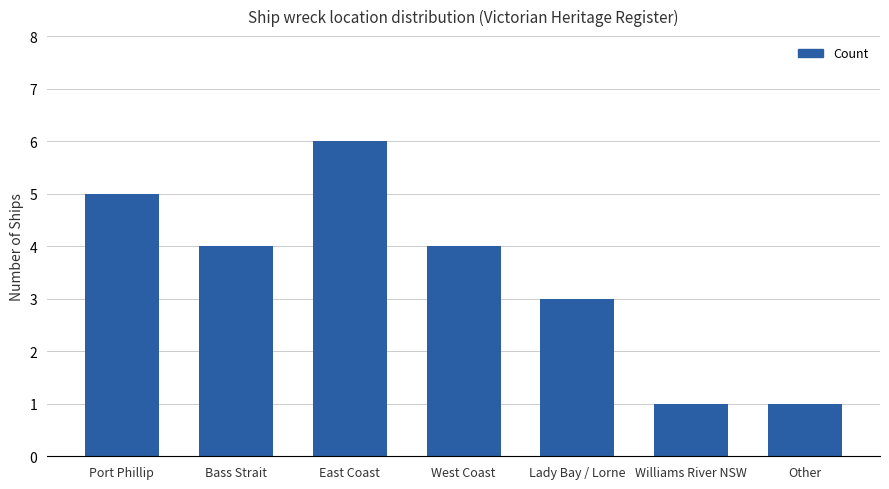

Which label corresponds to the largest value in the chart?

East Coast